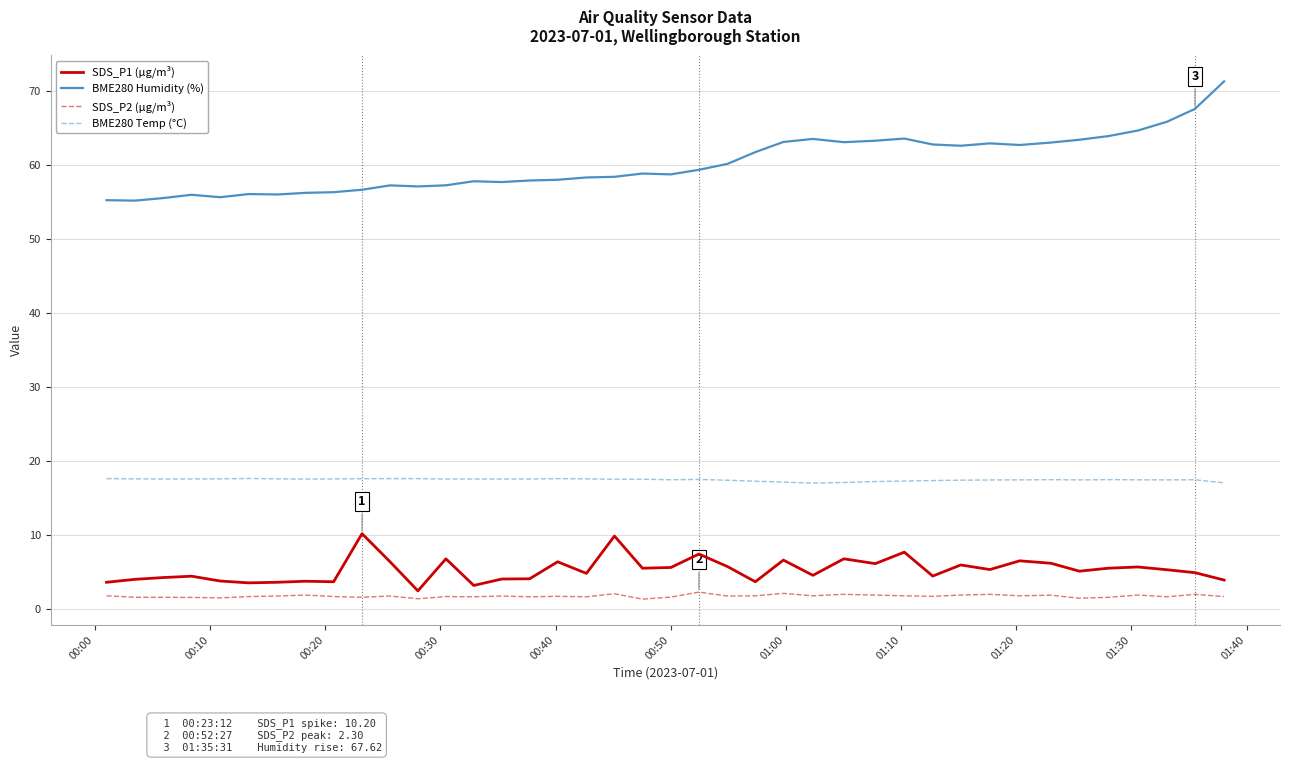

True or false: SDS_P1 (µg/m³) and SDS_P2 (µg/m³) cross at least once.

False